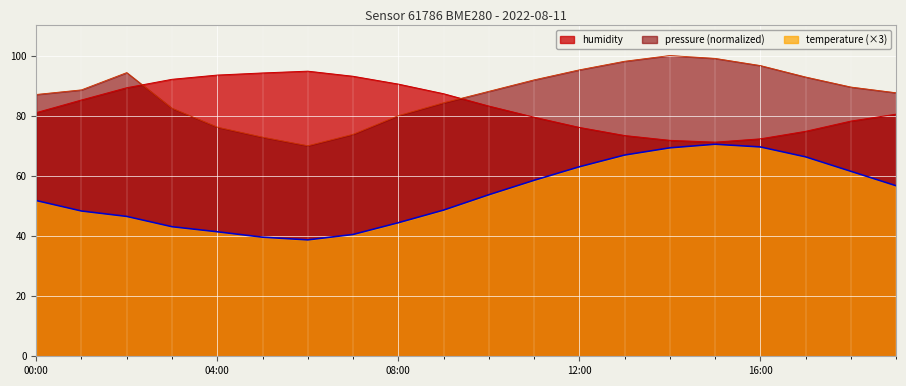

How many distinct data groups are displayed?

3